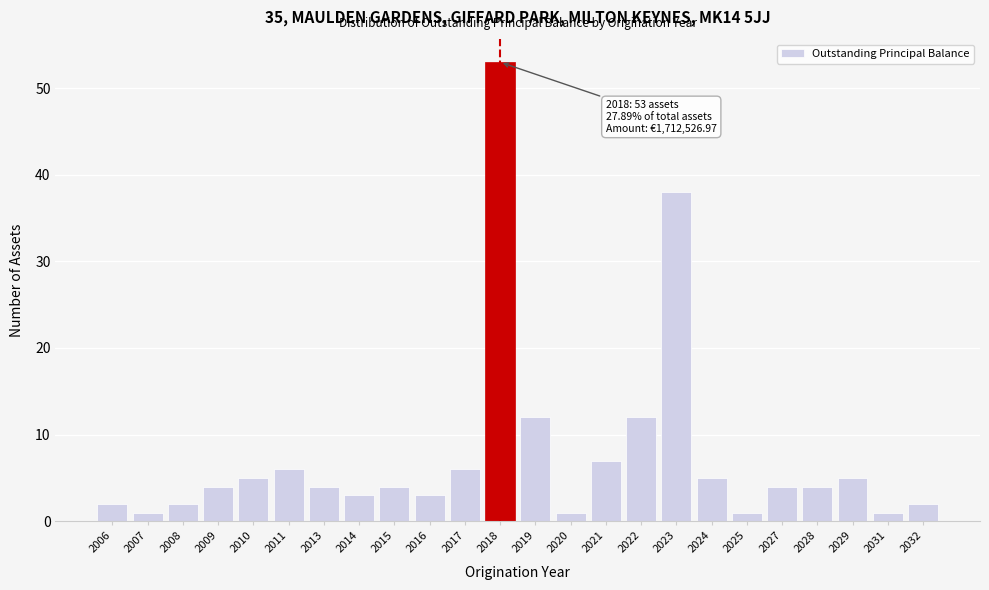

Reading left to right, transcribe all the data shown in this chart.

2	1	2	4	5	6	4	3	4	3	6	53	12	1	7	12	38	5	1	4	4	5	1	2